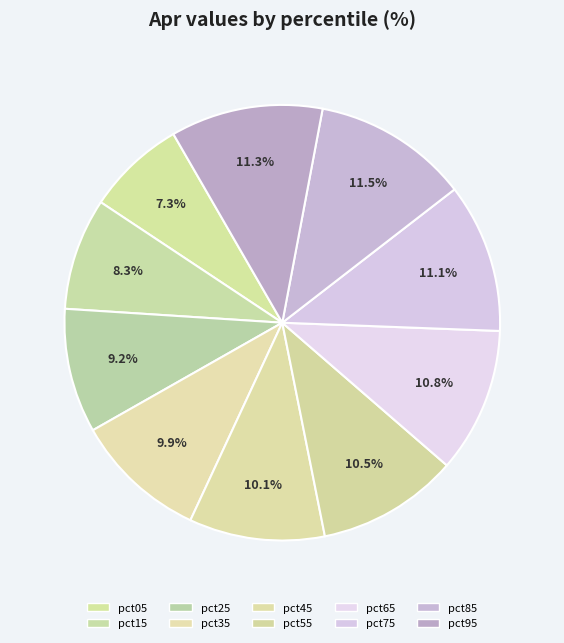

What is the ratio of the value at pct65 to the value at pct75?

1.0